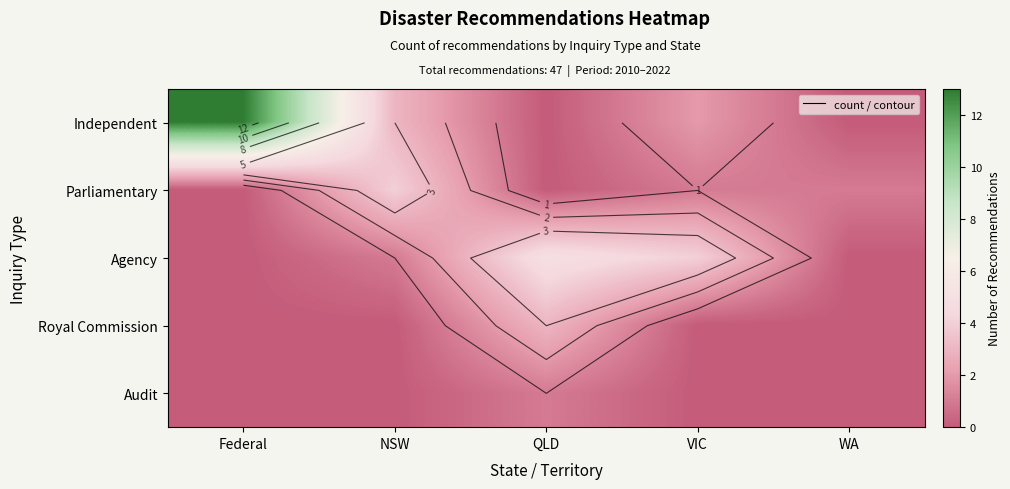

At which category does the chart reach its peak across all series?

Federal